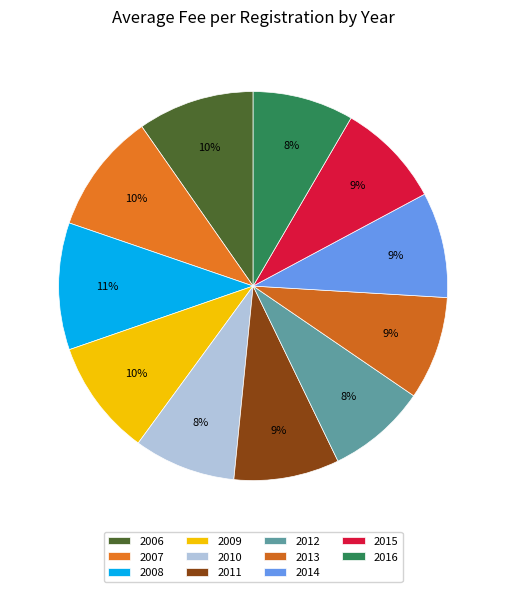

Approximately how many times larger is the value at 2013 compared to 2010?

1.0